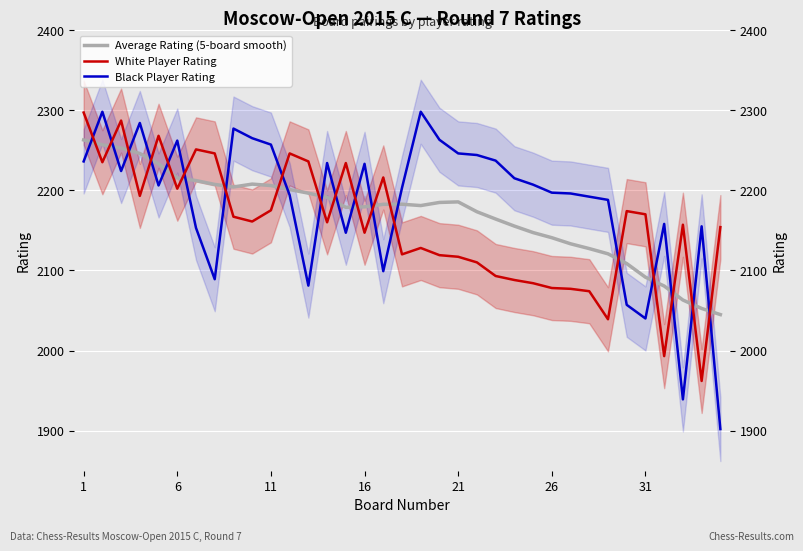

Is the value of White Player Rating at 11 greater than the value of Black Player Rating at 30?

Yes